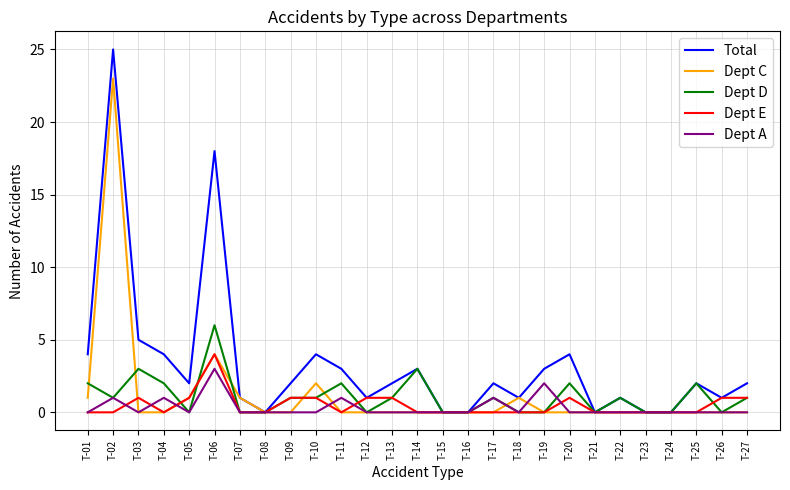

Reading left to right, list all the values displayed in this chart.

Total: T-01=4	T-02=25	T-03=5	T-04=4	T-05=2	T-06=18	T-07=1	T-08=0	T-09=2	T-10=4	T-11=3	T-12=1	T-13=2	T-14=3	T-15=0	T-16=0	T-17=2	T-18=1	T-19=3	T-20=4	T-21=0	T-22=1	T-23=0	T-24=0	T-25=2	T-26=1	T-27=2
Dept C: T-01=1	T-02=23	T-03=0	T-04=0	T-05=1	T-06=4	T-07=1	T-08=0	T-09=0	T-10=2	T-11=0	T-12=0	T-13=0	T-14=0	T-15=0	T-16=0	T-17=0	T-18=1	T-19=0	T-20=0	T-21=0	T-22=0	T-23=0	T-24=0	T-25=0	T-26=0	T-27=0
Dept D: T-01=2	T-02=1	T-03=3	T-04=2	T-05=0	T-06=6	T-07=0	T-08=0	T-09=1	T-10=1	T-11=2	T-12=0	T-13=1	T-14=3	T-15=0	T-16=0	T-17=1	T-18=0	T-19=0	T-20=2	T-21=0	T-22=1	T-23=0	T-24=0	T-25=2	T-26=0	T-27=1
Dept E: T-01=0	T-02=0	T-03=1	T-04=0	T-05=1	T-06=4	T-07=0	T-08=0	T-09=1	T-10=1	T-11=0	T-12=1	T-13=1	T-14=0	T-15=0	T-16=0	T-17=0	T-18=0	T-19=0	T-20=1	T-21=0	T-22=0	T-23=0	T-24=0	T-25=0	T-26=1	T-27=1
Dept A: T-01=0	T-02=1	T-03=0	T-04=1	T-05=0	T-06=3	T-07=0	T-08=0	T-09=0	T-10=0	T-11=1	T-12=0	T-13=0	T-14=0	T-15=0	T-16=0	T-17=1	T-18=0	T-19=2	T-20=0	T-21=0	T-22=0	T-23=0	T-24=0	T-25=0	T-26=0	T-27=0